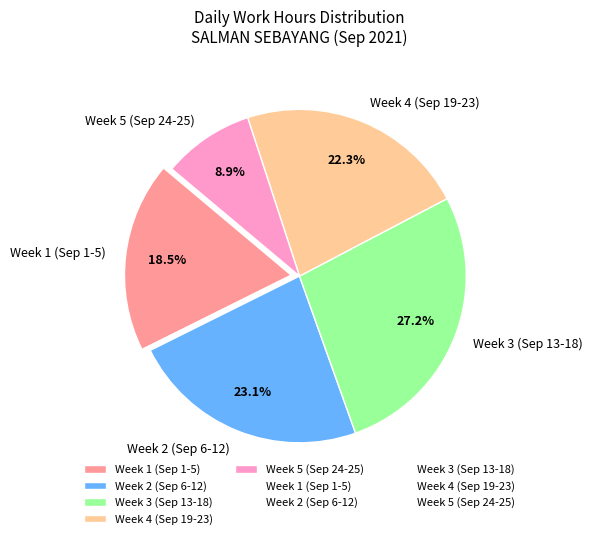

Does any single category account for the majority?

No